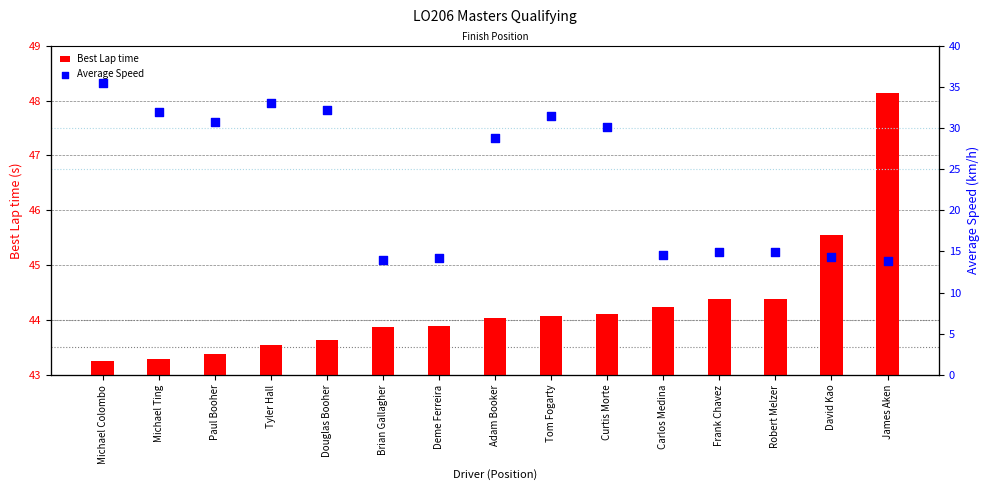

Which series has the largest Y range (max minus min)?

Average Speed